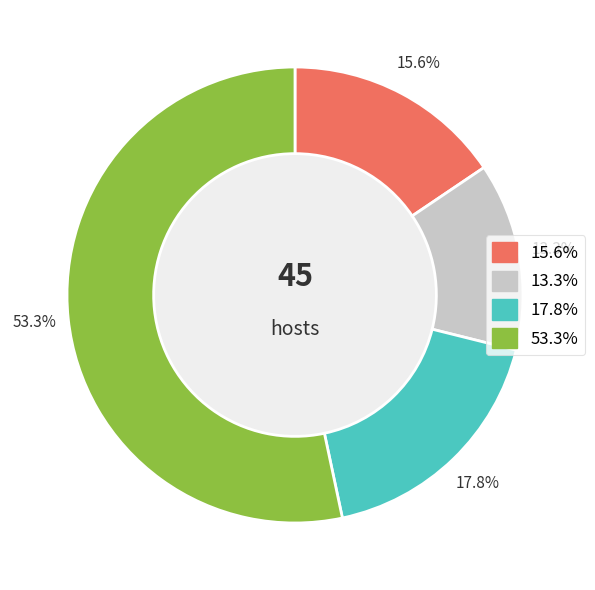

Is there a majority slice in this chart?

Yes